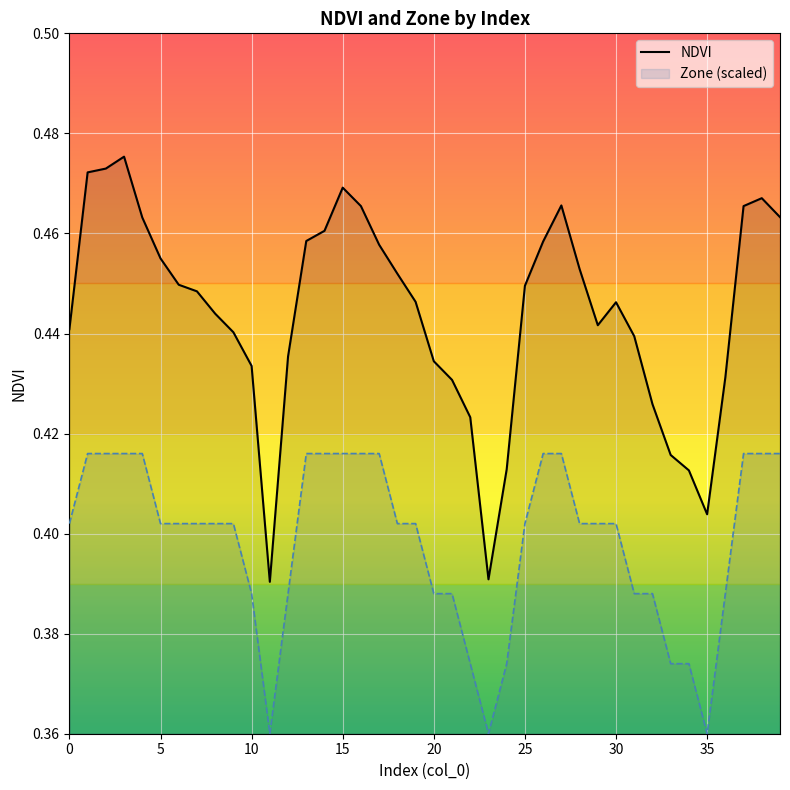

Rank the series by their maximum value, from lowest to highest.

Zone (scaled), NDVI